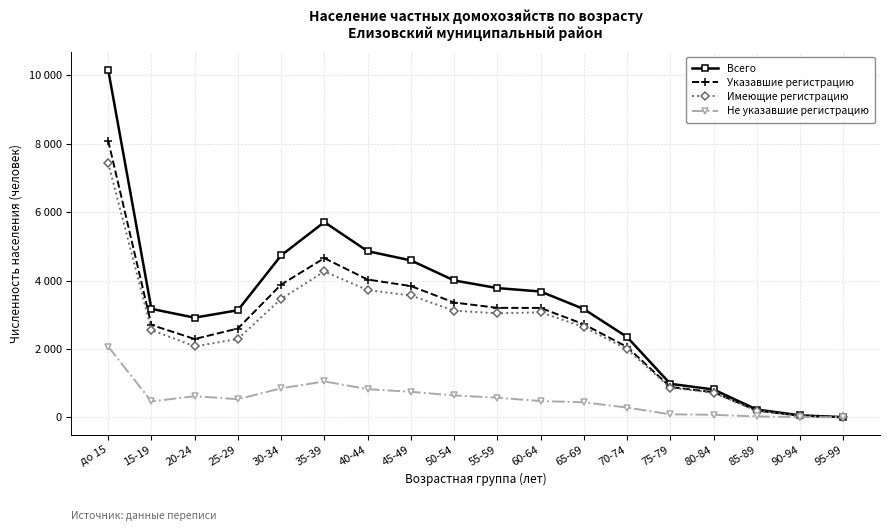

What is the difference between the Всего values at 80-84 and 25-29?

2317